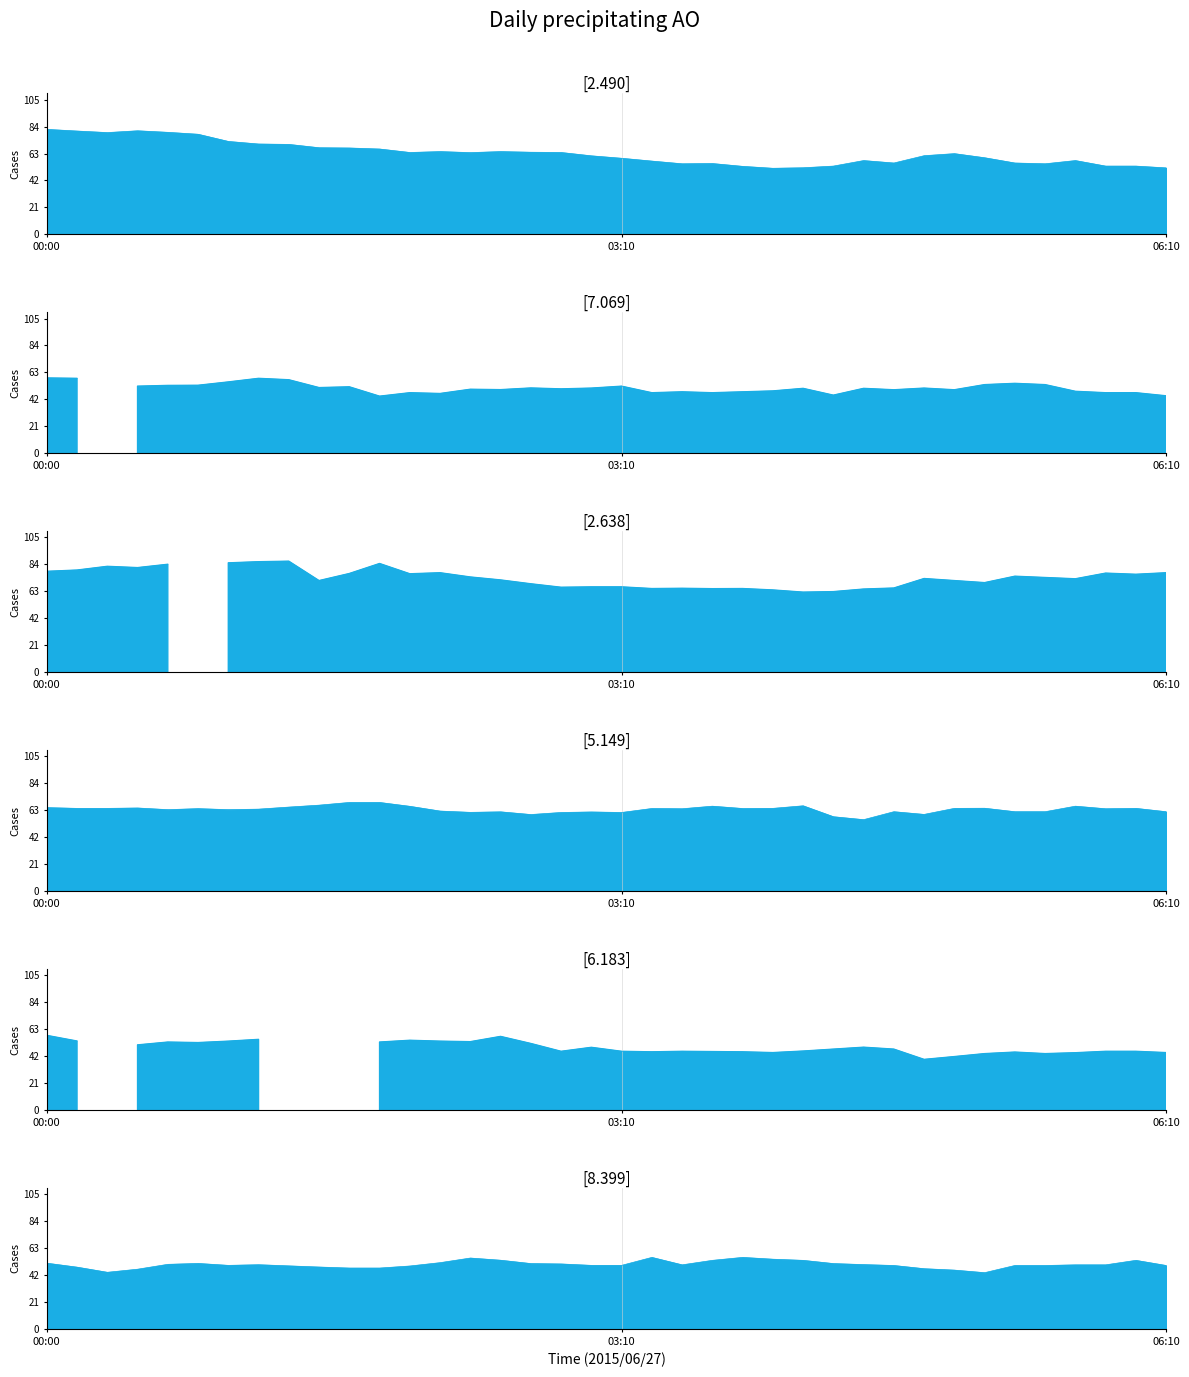

Is it true that   8.399 equals 44.2 at 00:20?

True